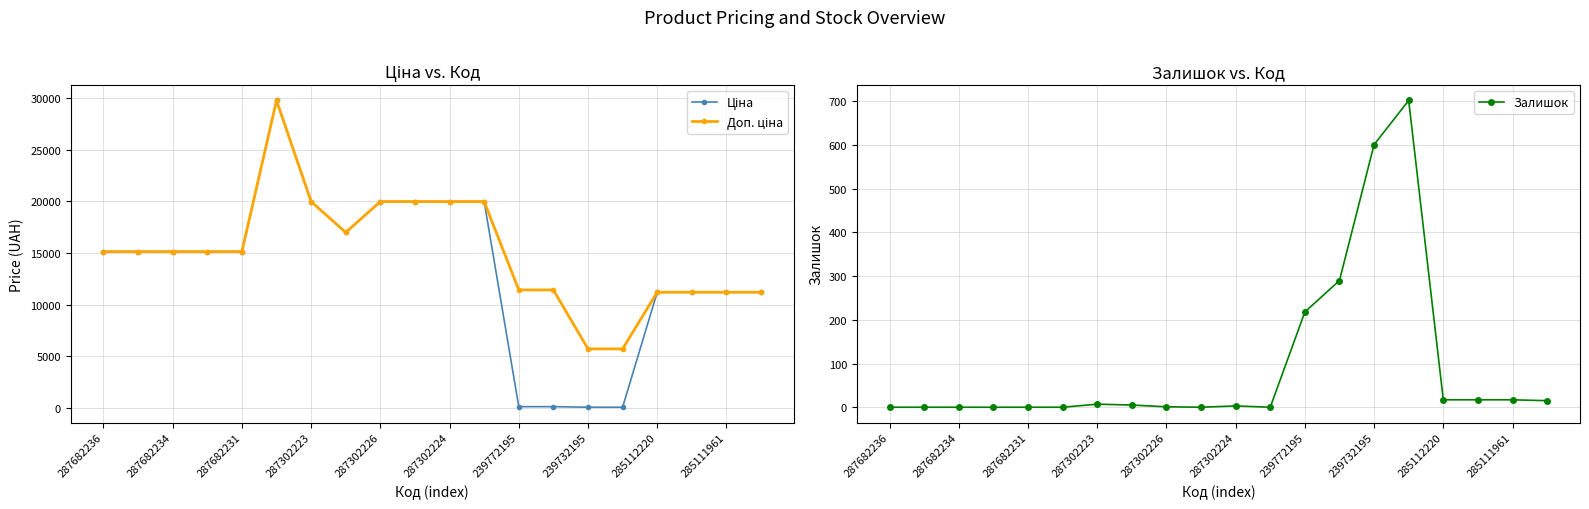

What is the maximum value for Залишок?

702